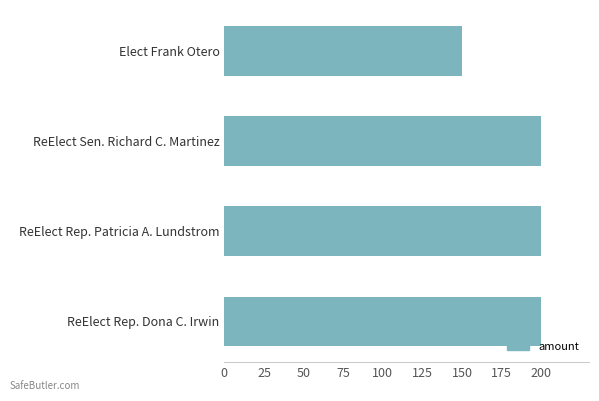

How many categories are shown in the chart?

4